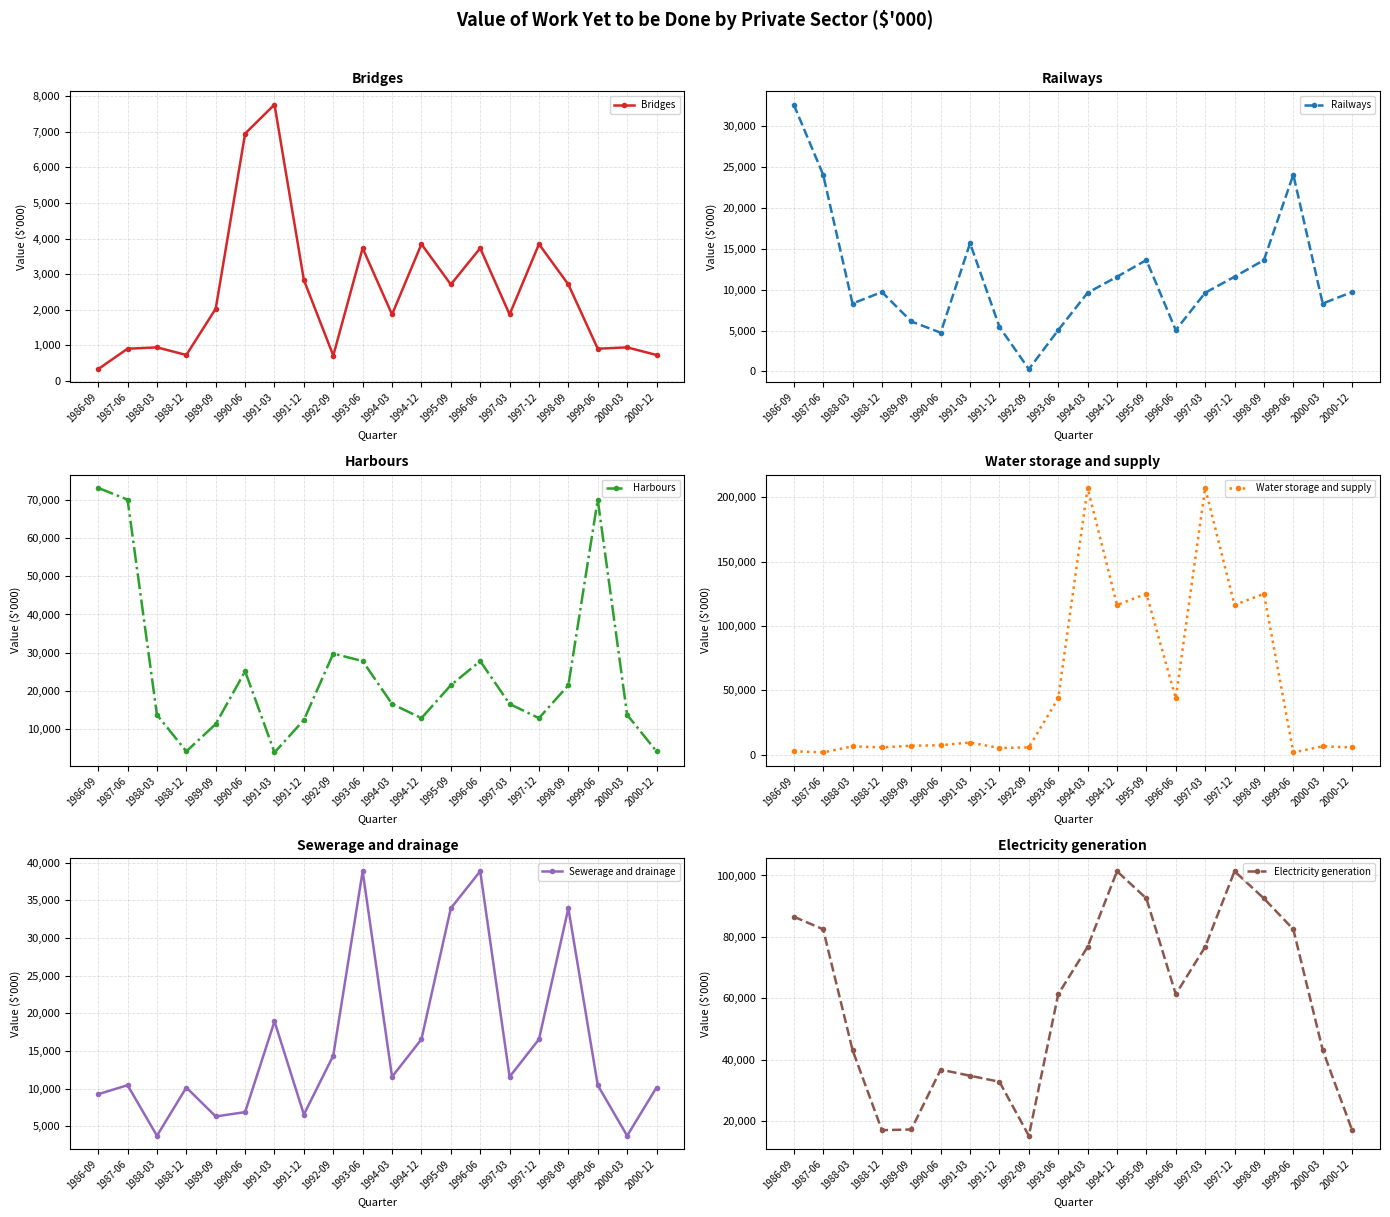

The Sewerage and drainage series shows 56060 at 1996-06. True or false?

False